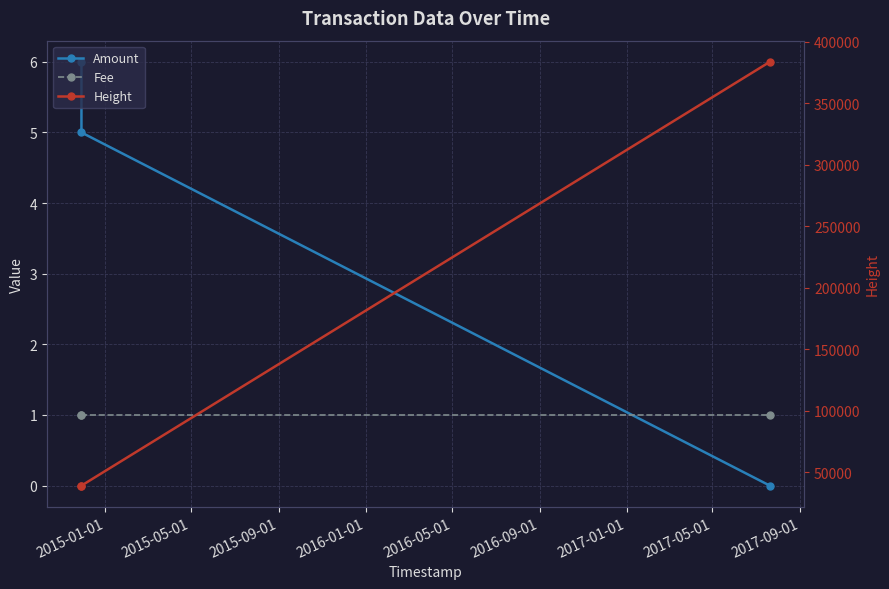

True or false: Height has a value of 68034 at 2015-01-01.

False